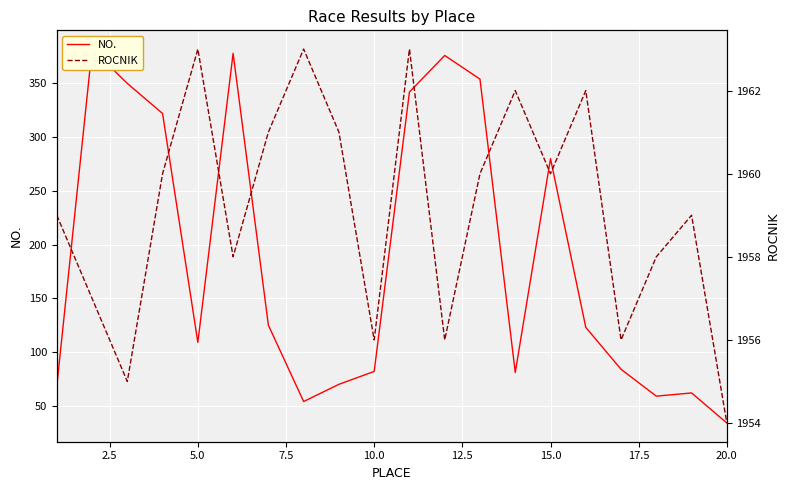

The ROCNIK series shows 1057 at 7.5. True or false?

False